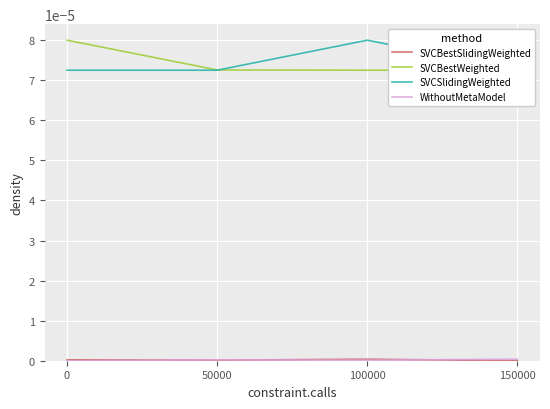

True or false: SVCSlidingWeighted has more than 1 points higher than both neighbors.

False